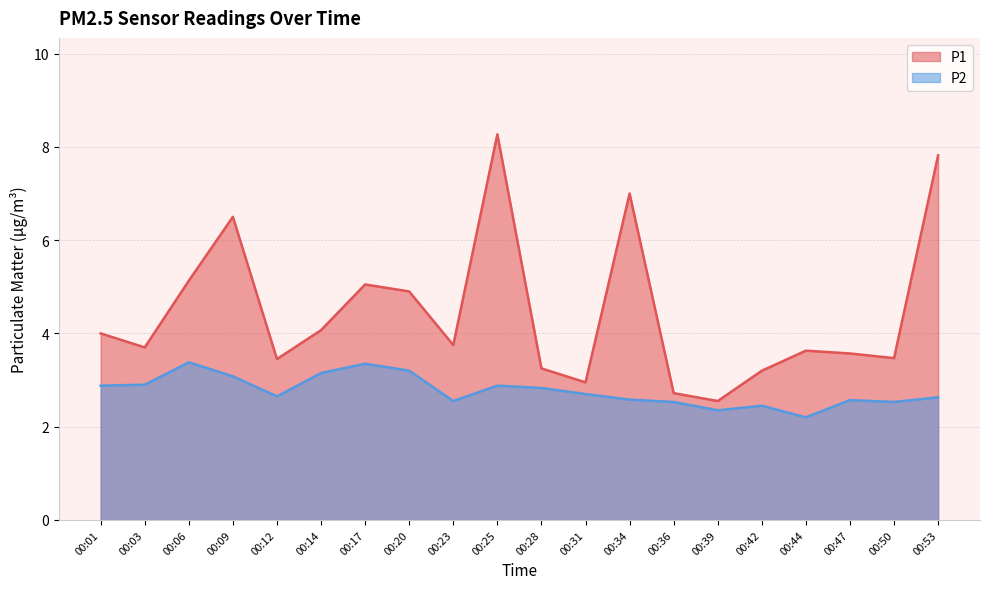

The value of P2 at 00:23 is 2.5. True or false?

True